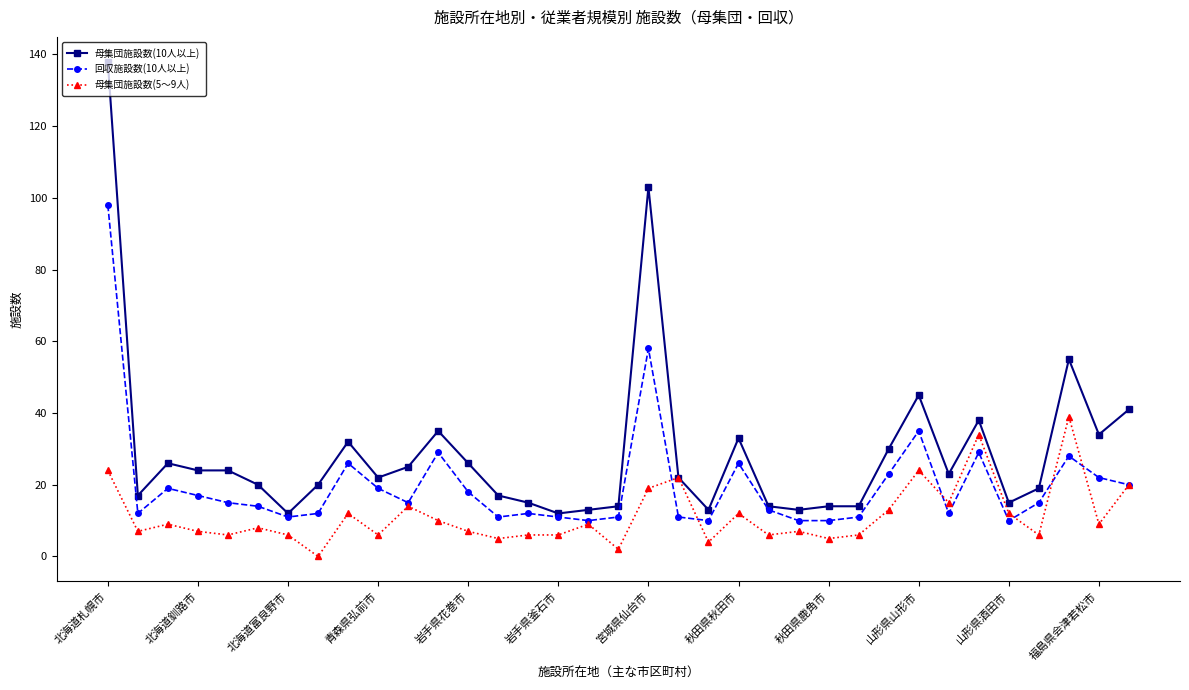

List the series in order of their peak value, highest first.

母集団施設数(10人以上), 回収施設数(10人以上), 母集団施設数(5～9人)